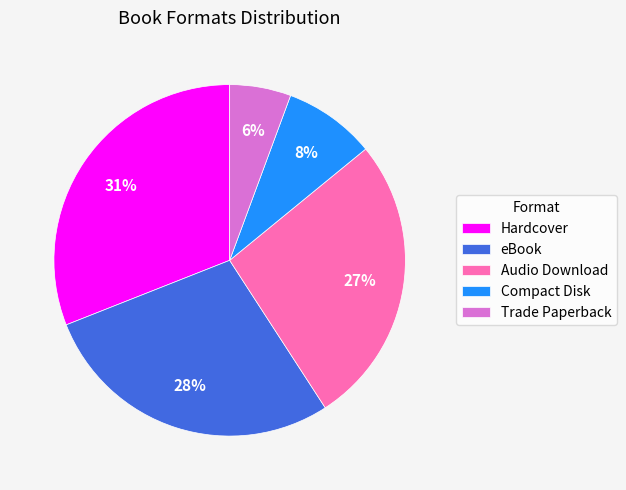

To the nearest percent, what is the average slice percentage?

20%